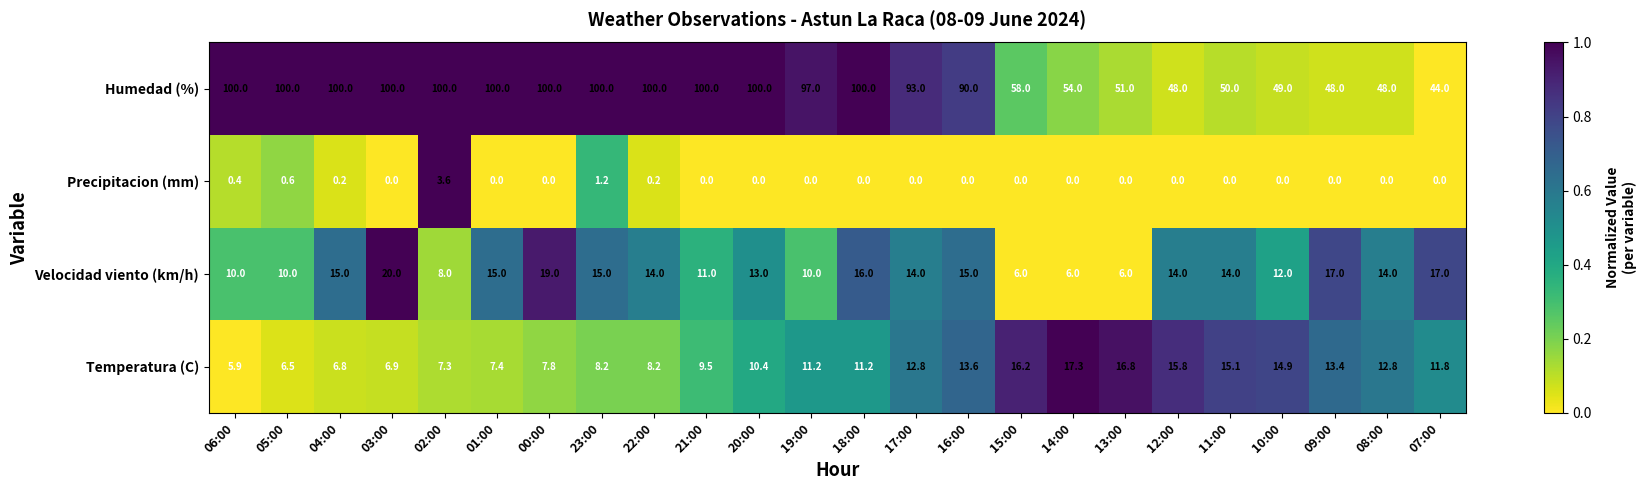

What is the maximum value for Temperatura (C)?

17.3